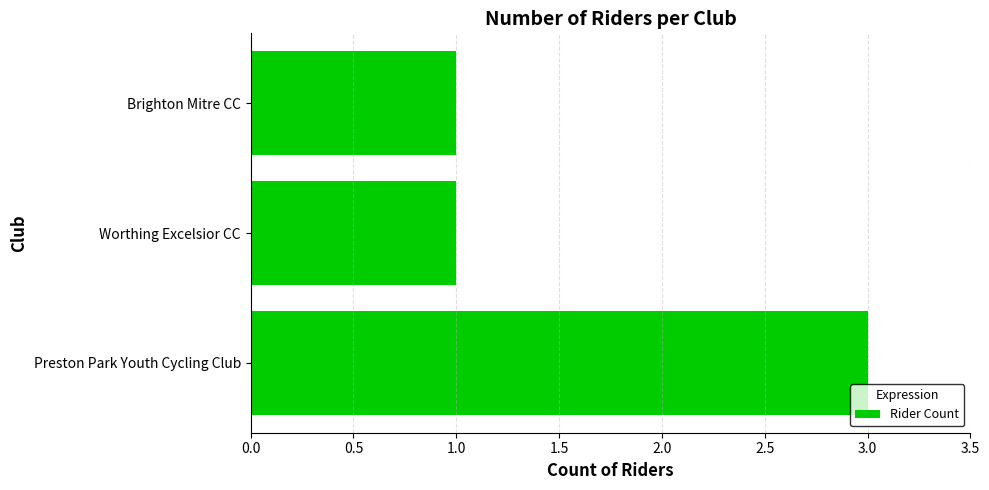

Reading bottom to top, what are all the values shown in this chart?

Preston Park Youth Cycling Club=3	Worthing Excelsior CC=1	Brighton Mitre CC=1